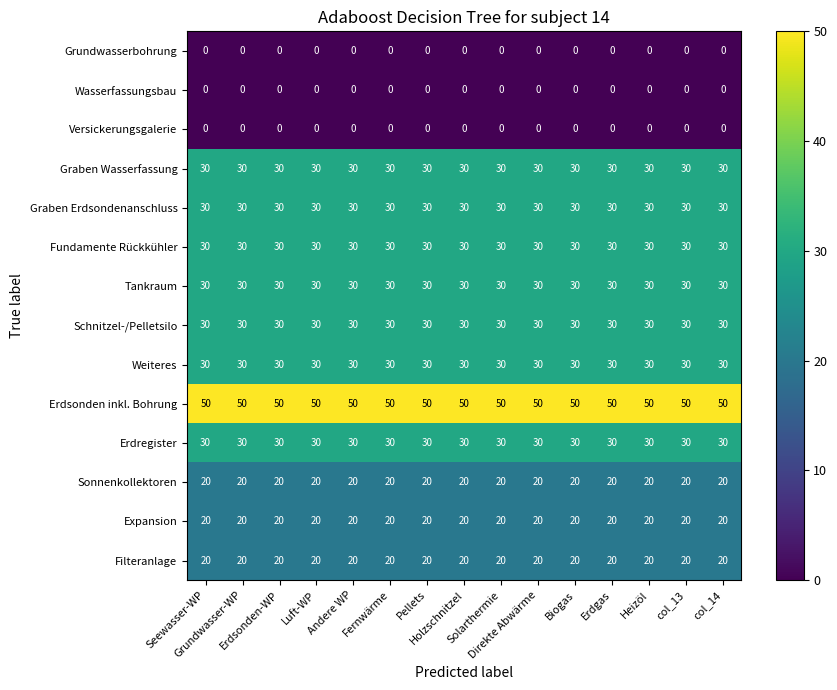

How many series are shown in this chart?

14